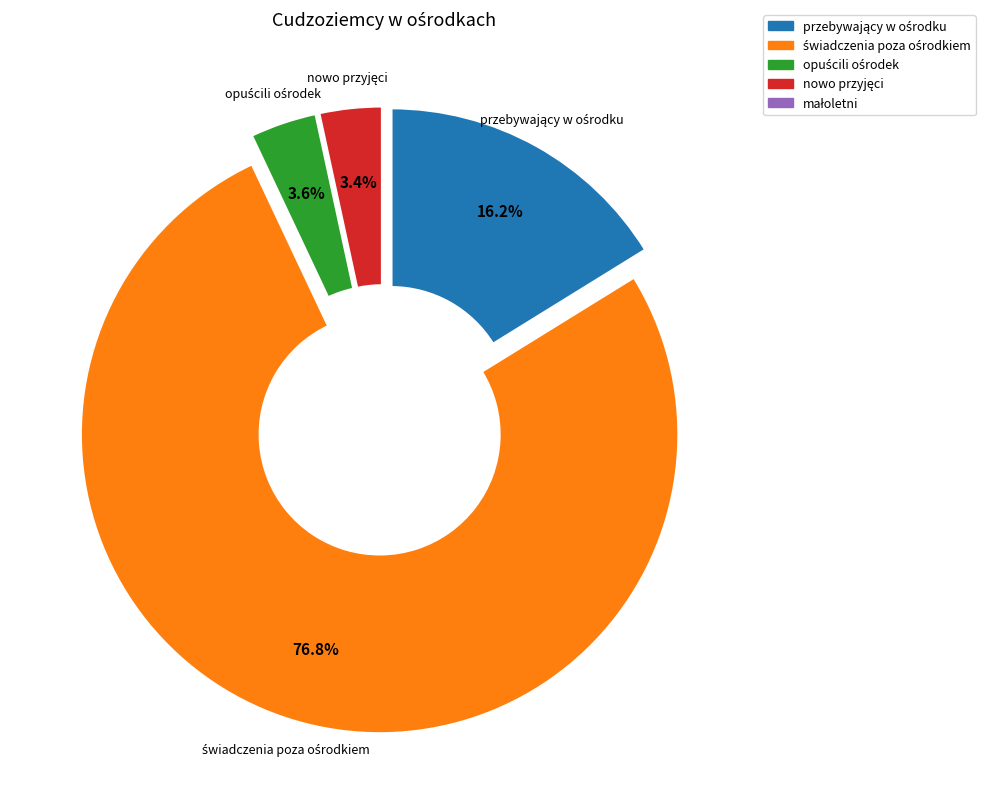

To the nearest percent, what is the difference between the largest and smallest slice percentages?

73%